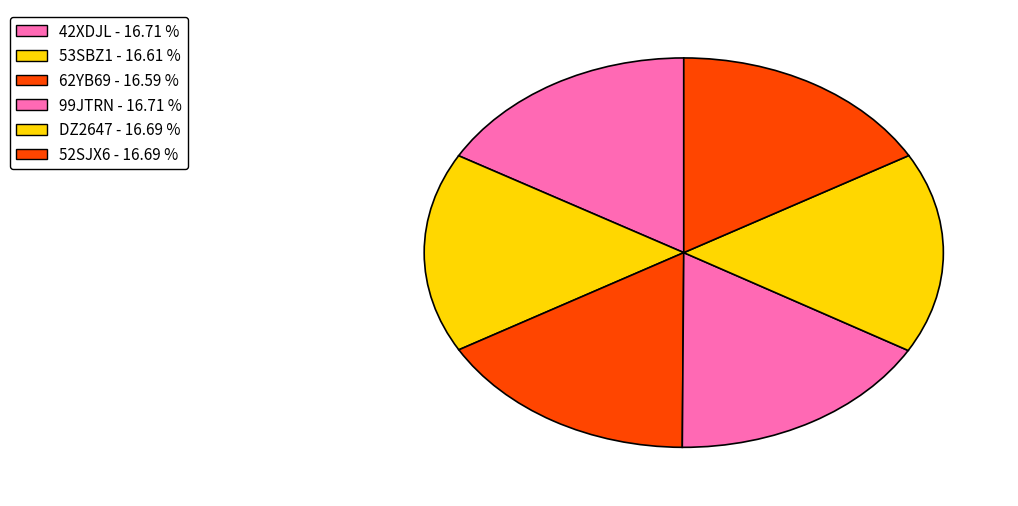

Which slice is the largest?

99JTRN